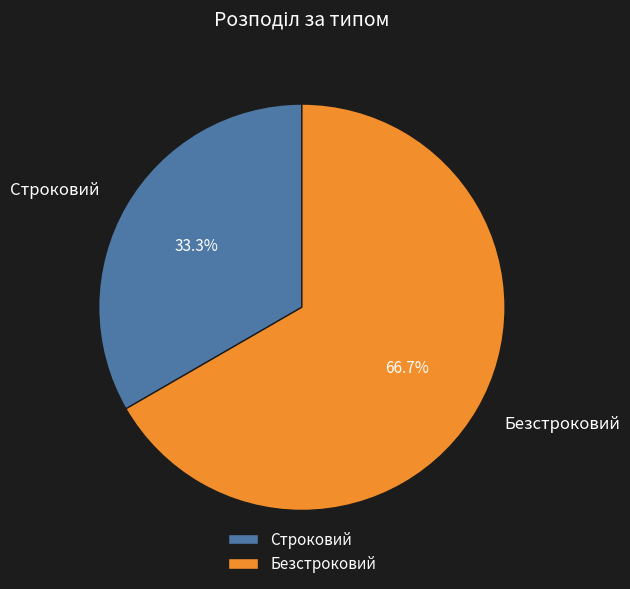

The Безстроковий slice represents 67% of the pie. True or false?

True